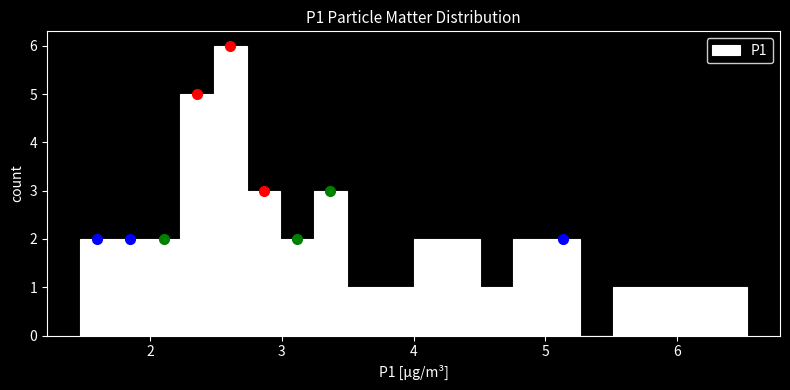

Read against the x-axis, roughly where is the centre of the tallest bar?

2.6